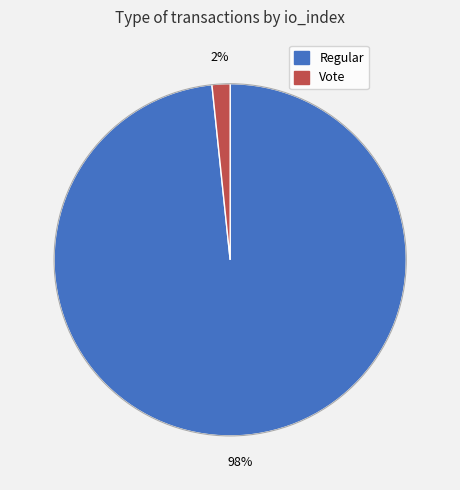

Which has a higher value, Regular or Vote?

Regular